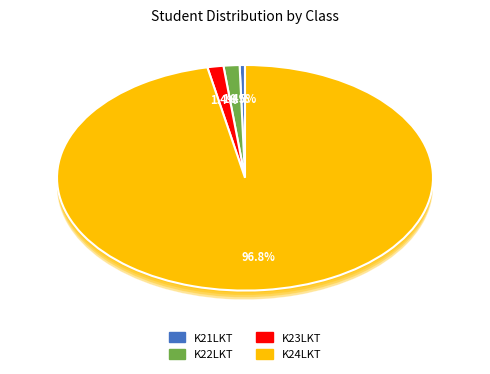

Combined, do K21LKT and K23LKT account for over 50%?

No